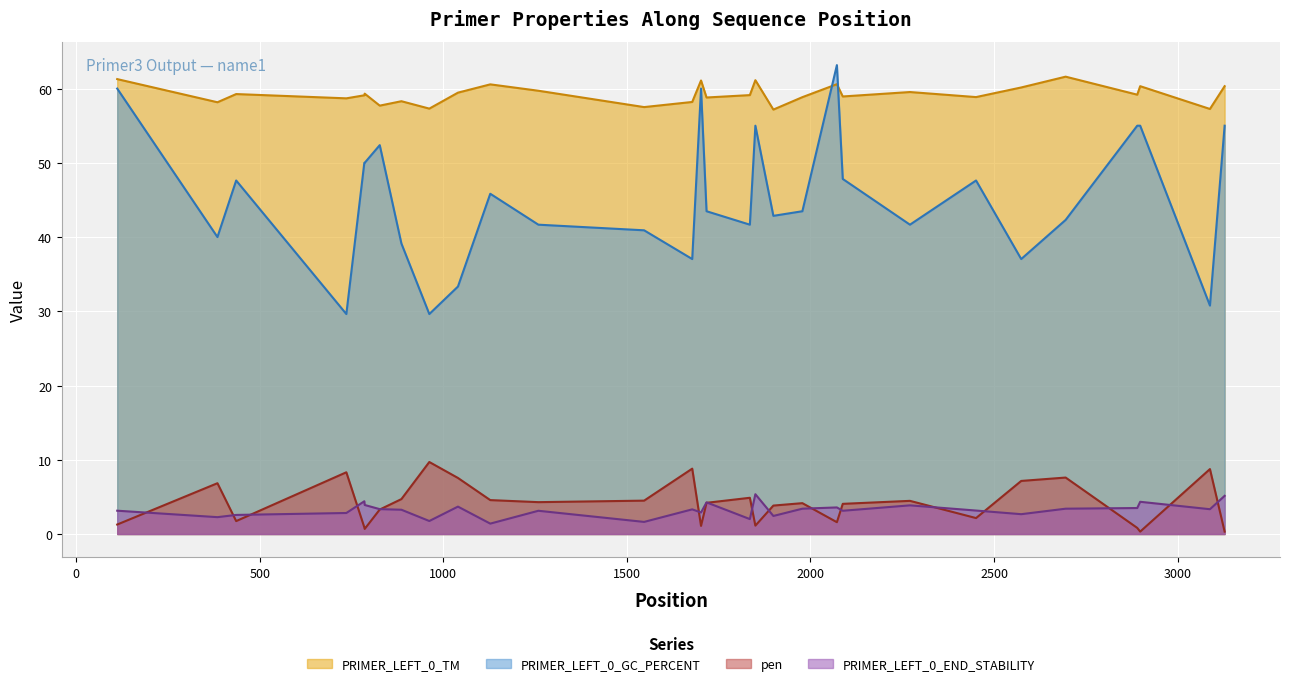

Which series has the largest range (max minus min)?

PRIMER_LEFT_0_GC_PERCENT